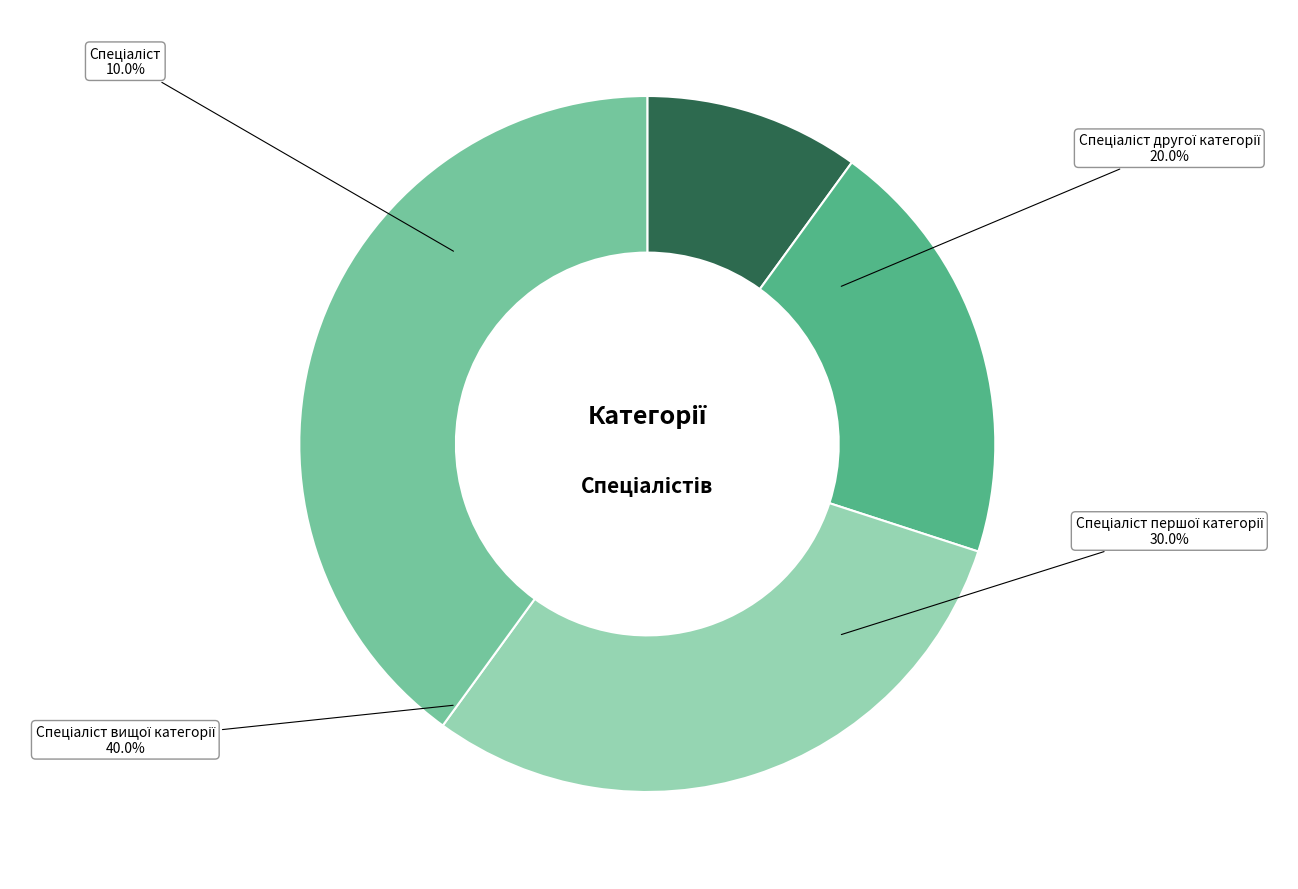

Count the number of slices in the pie.

4